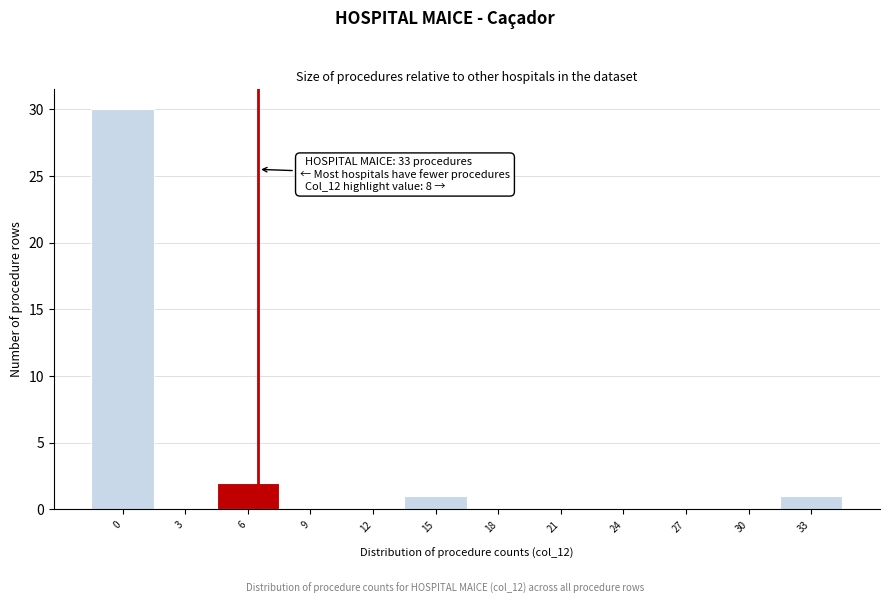

Reading left to right, extract all data points from this chart.

0=30	3=0	6=2	9=0	12=0	15=1	18=0	21=0	24=0	27=0	30=0	33=1